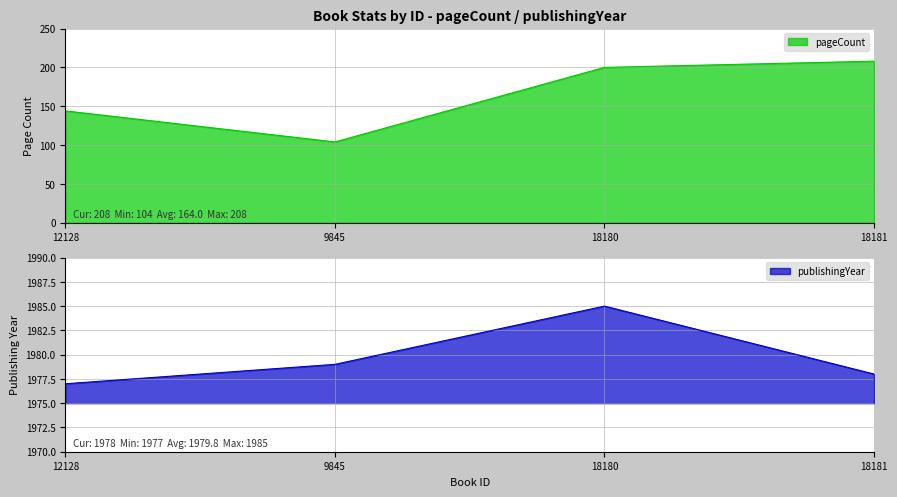

What is the spread (max minus min) of values at 12128?

1833